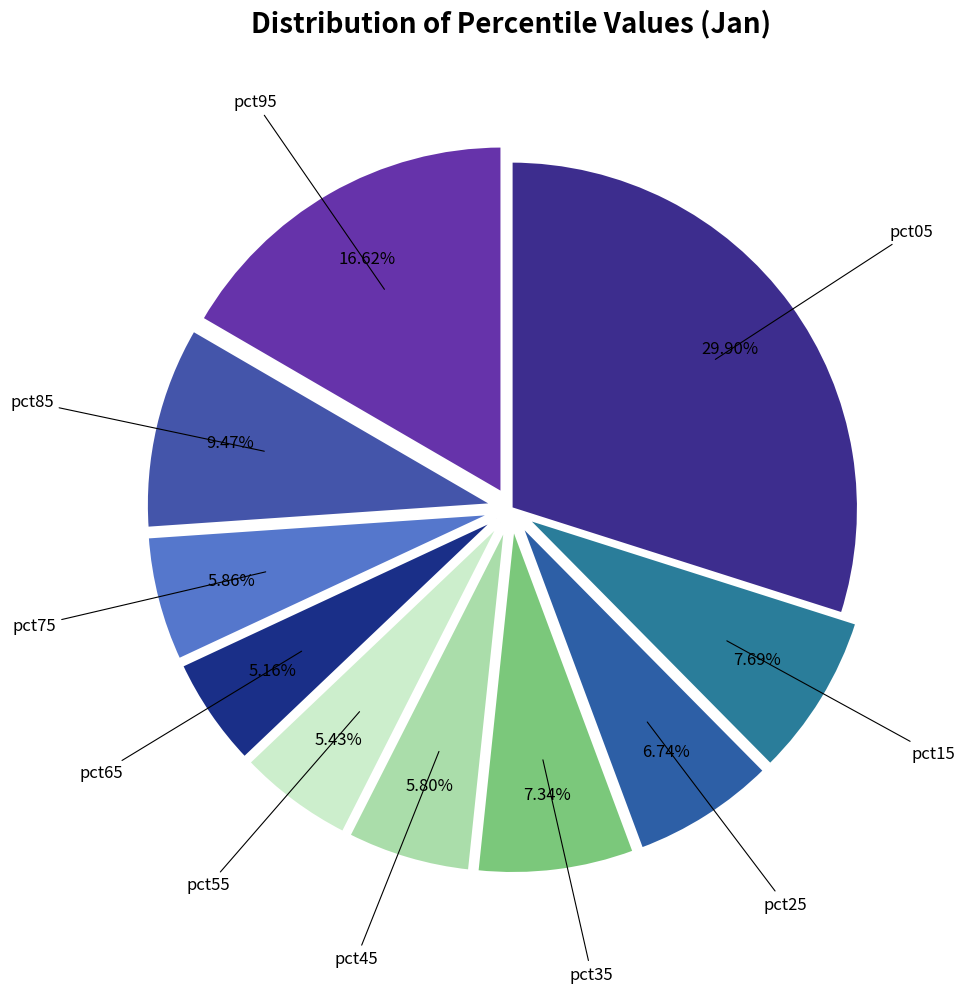

How many segments does this pie chart have?

10